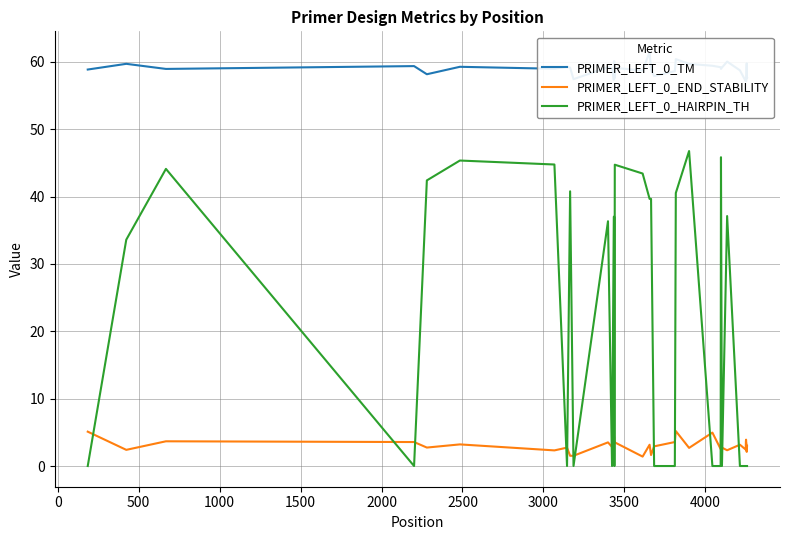

How many data points in PRIMER_LEFT_0_END_STABILITY are less than 3?

17